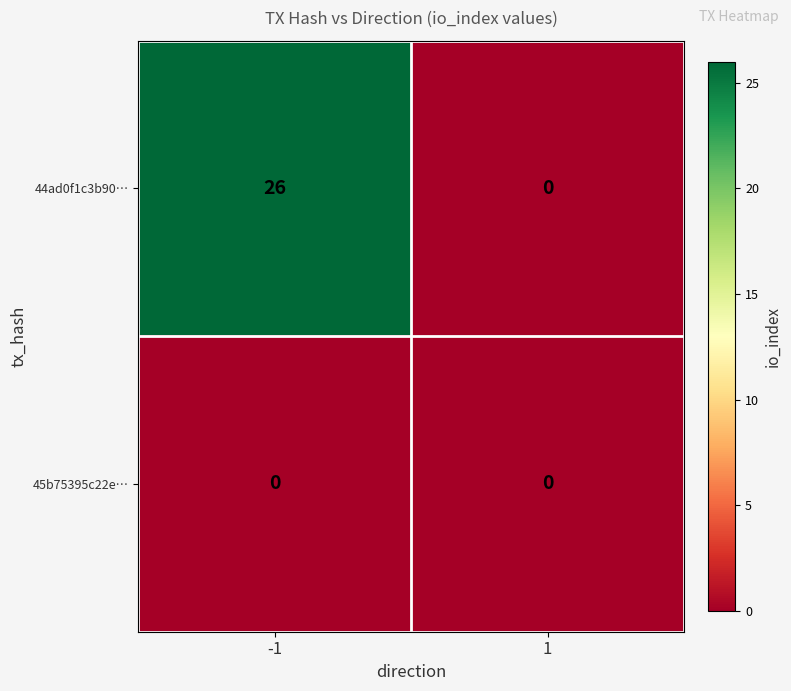

What is the maximum value shown in the chart?

26